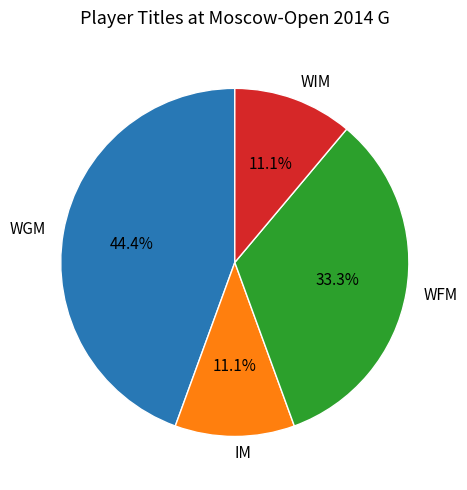

The WGM slice represents 44% of the pie. True or false?

True